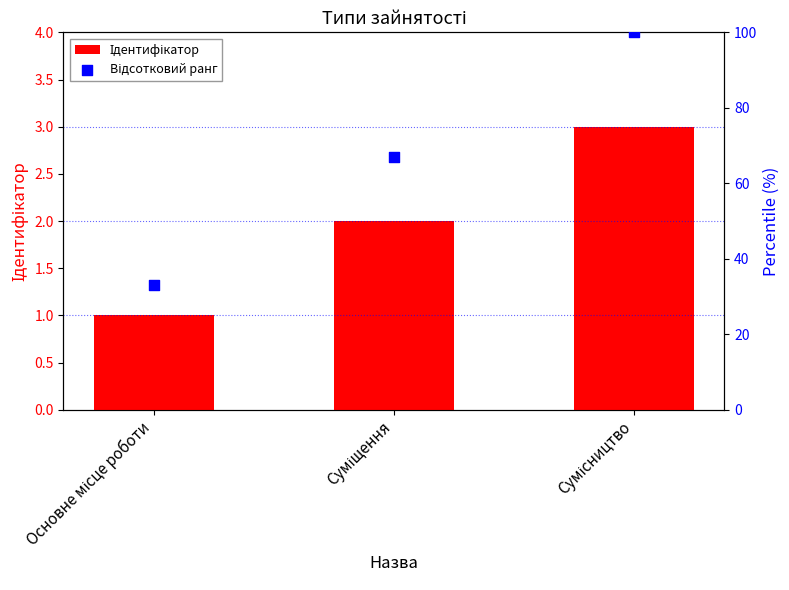

Which series has the largest total across all categories?

Відсотковий ранг